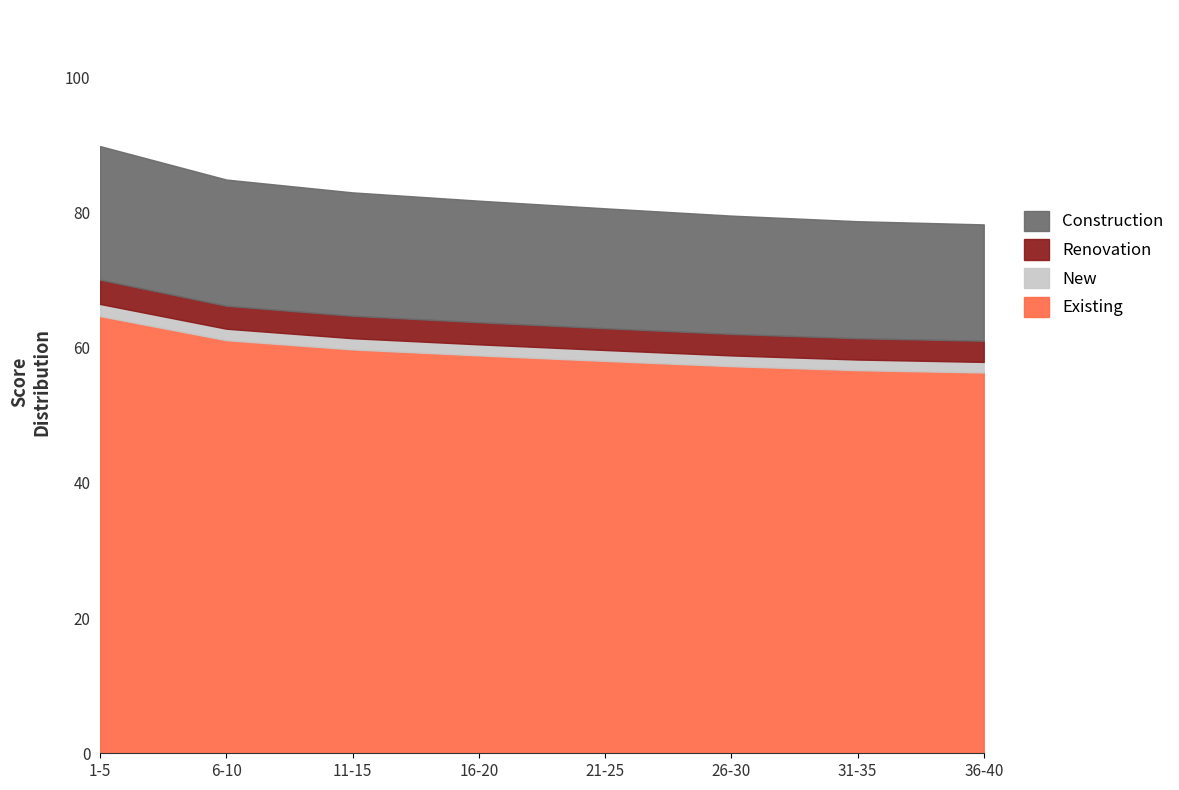

What is the highest value of the Existing series?

64.7